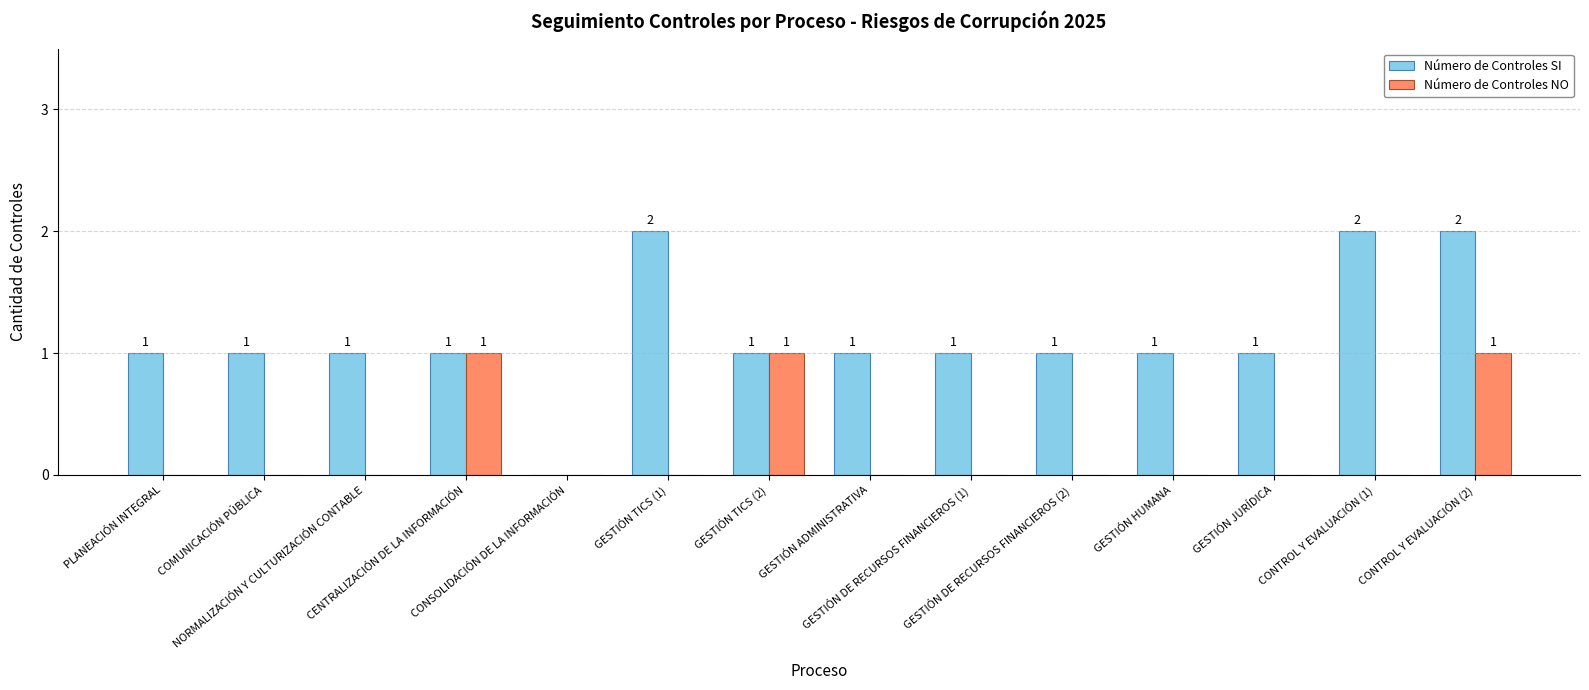

Reading left to right, list all the values displayed in this chart.

Número de Controles SI: 1	1	1	1	0	2	1	1	1	1	1	1	2	2
Número de Controles NO: 0	0	0	1	0	0	1	0	0	0	0	0	0	1